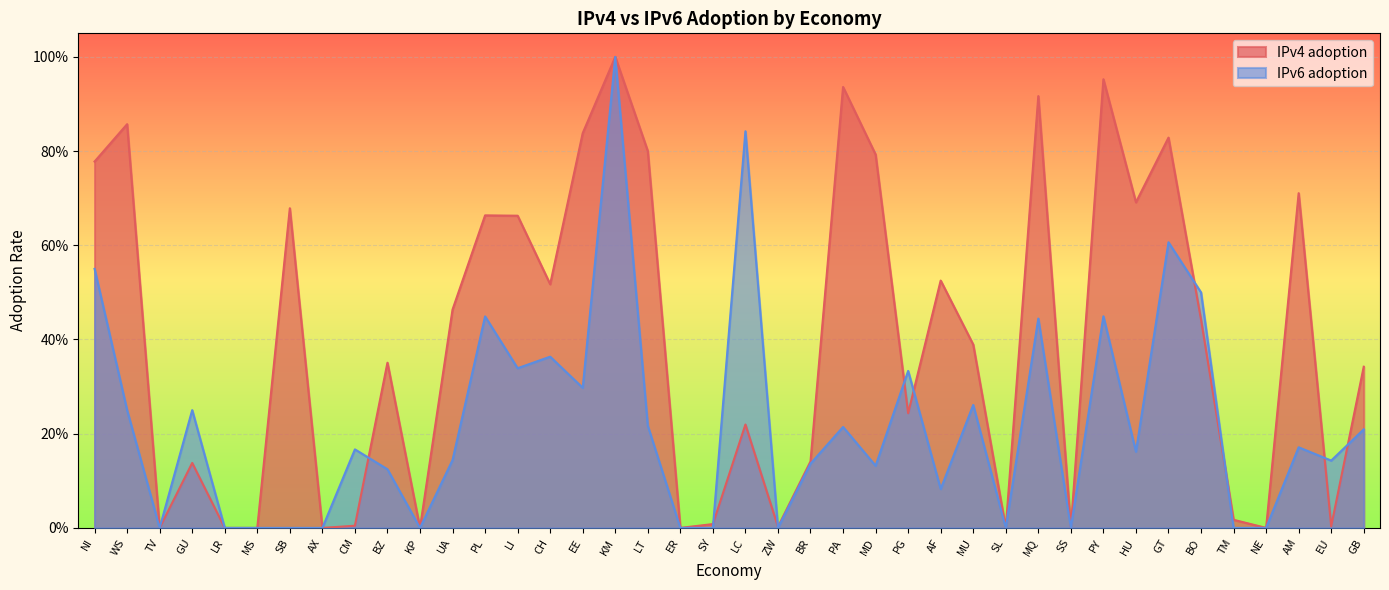

At which category is the sum across all series the highest?

KM